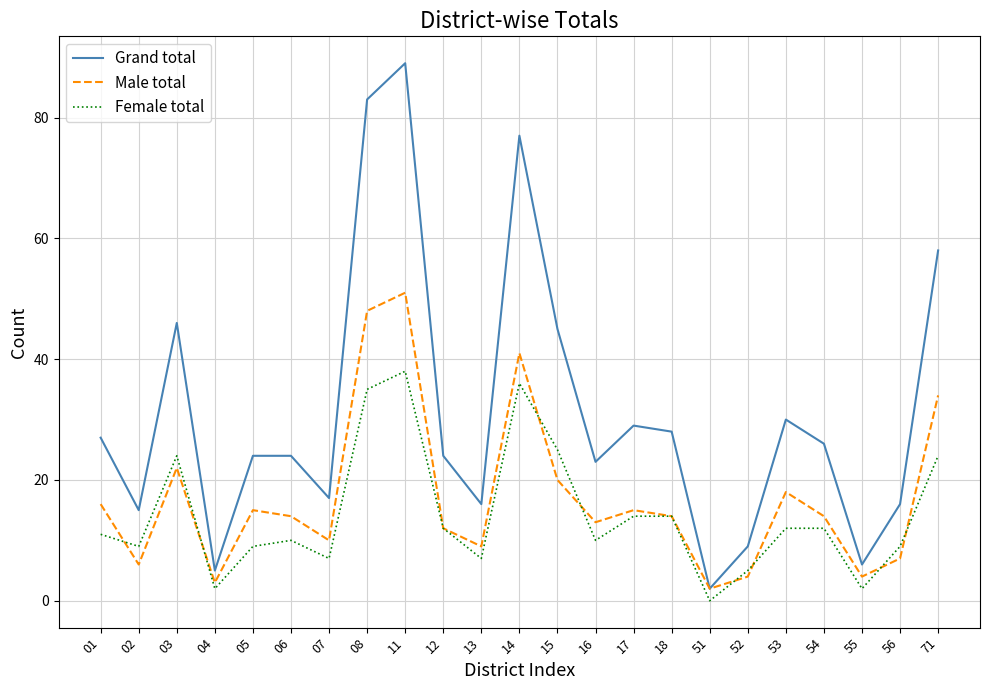

At which category is the sum across all series the highest?

11